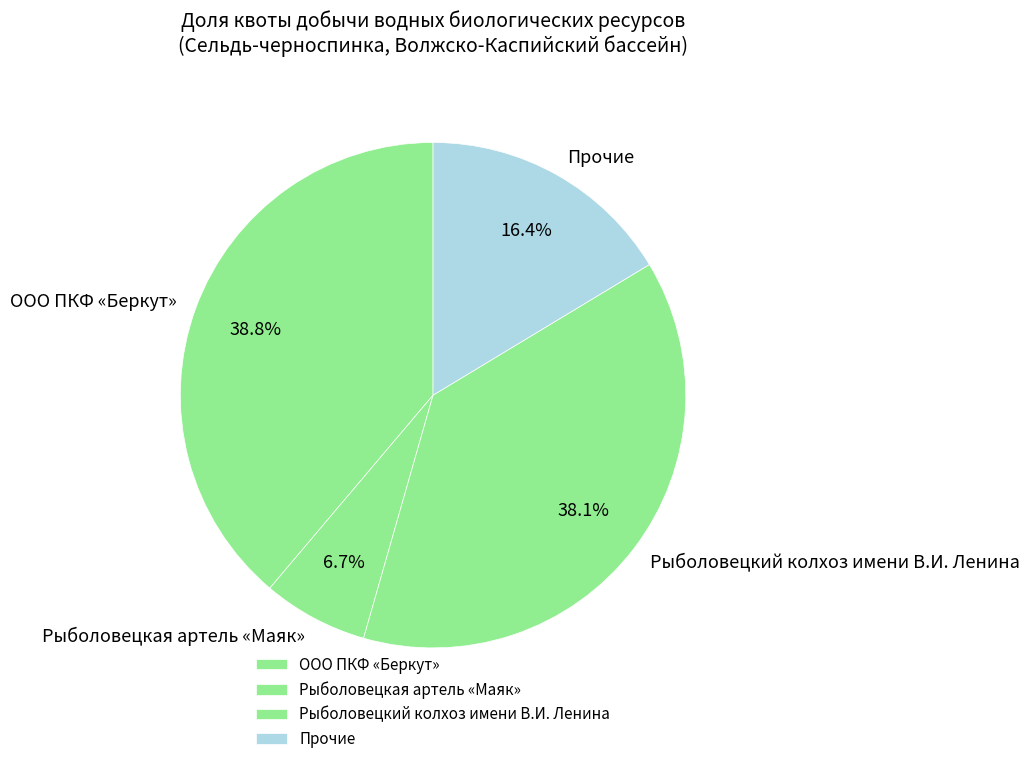

Count the number of slices in the pie.

4